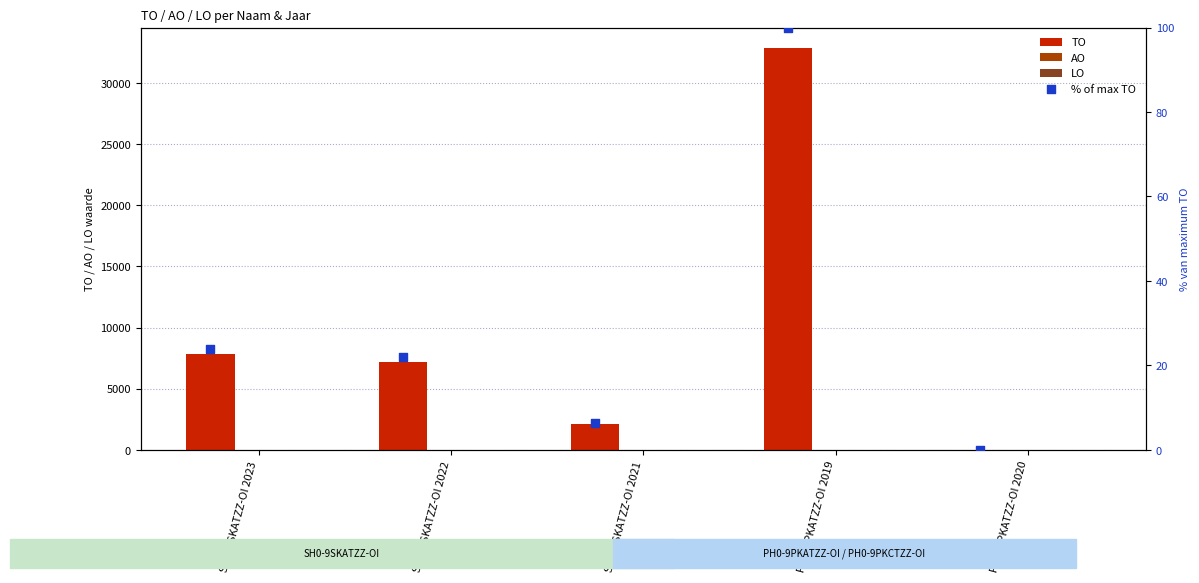

At how many categories does at least one series exceed 27316?

1